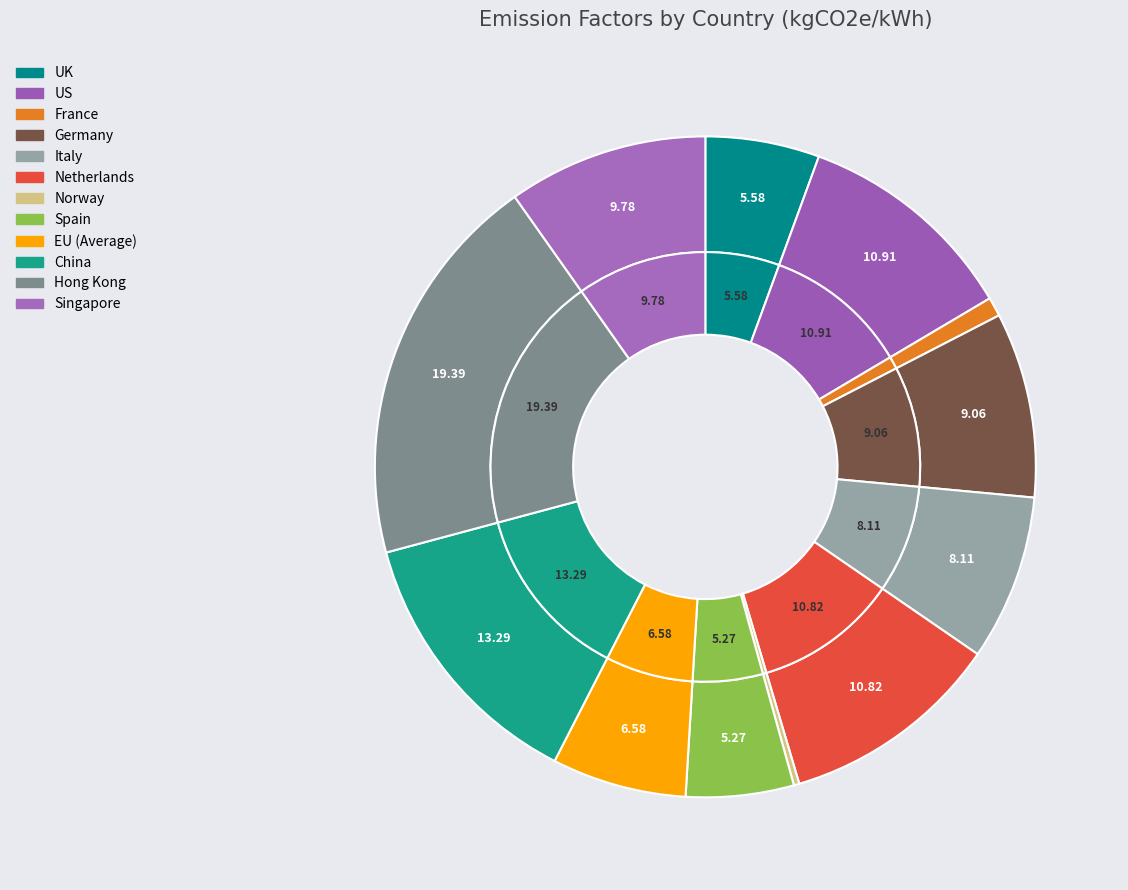

Is the sum of Singapore and Germany greater than half?

No